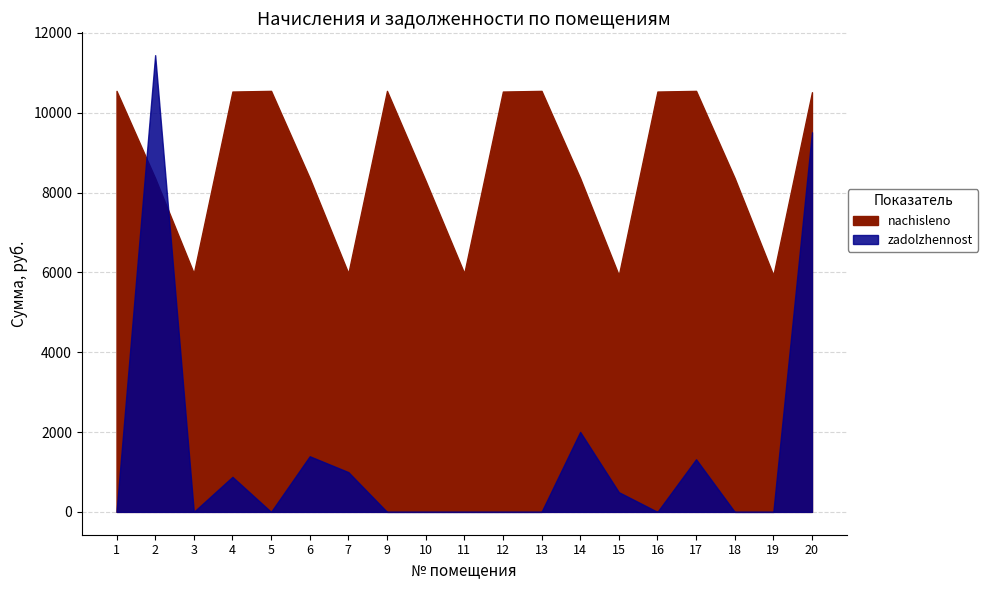

The value of zadolzhennost at 6 is 1393.8. True or false?

True